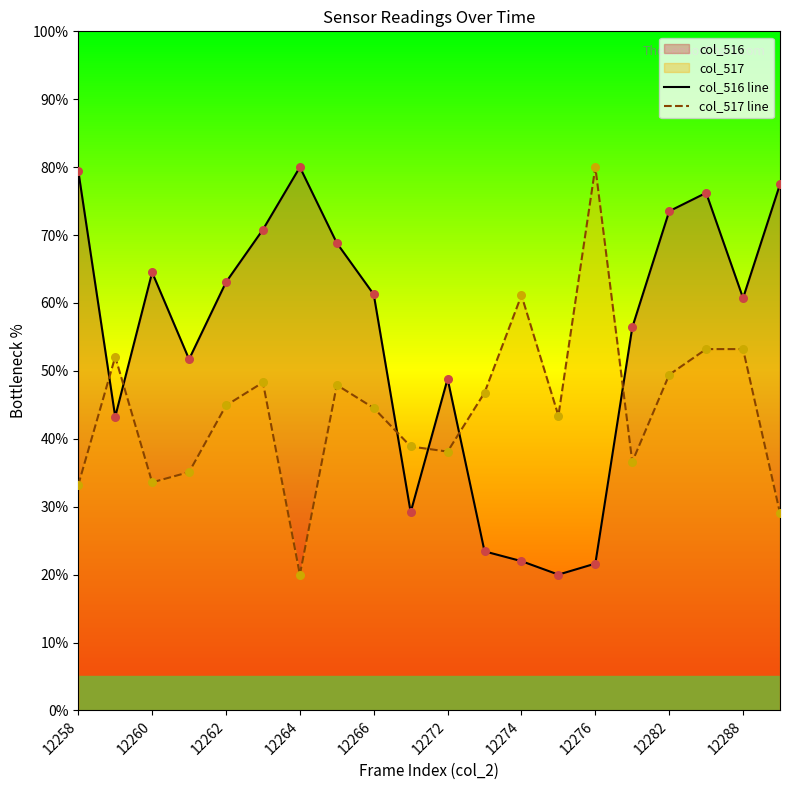

Is the value of col_516 line at 12288 greater than the value of col_517 line at 12260?

Yes